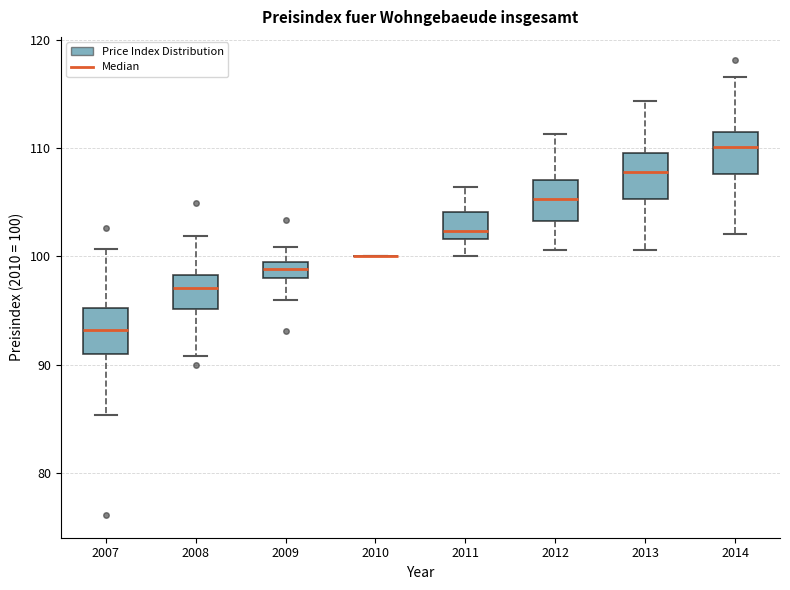

Reading left to right, transcribe this box plot: for each box, give where its median line is, the range the box spans, and where its two whiskers end, as read against the y-axis. The values are not printed on the chart, so give them approximately, as read against the axis.

2007: median 93, box 91 to 95, whiskers 85 to 101
2008: median 97, box 95 to 98, whiskers 91 to 102
2009: median 99, box 98 to 100, whiskers 96 to 101
2010: box collapsed to a line at 100, whiskers 100 to 100
2011: median 102 (just above the box's lower edge), box 102 to 104, whiskers 100 to 106
2012: median 105, box 103 to 107, whiskers 101 to 111
2013: median 108, box 105 to 110, whiskers 101 to 114
2014: median 110, box 108 to 112, whiskers 102 to 117